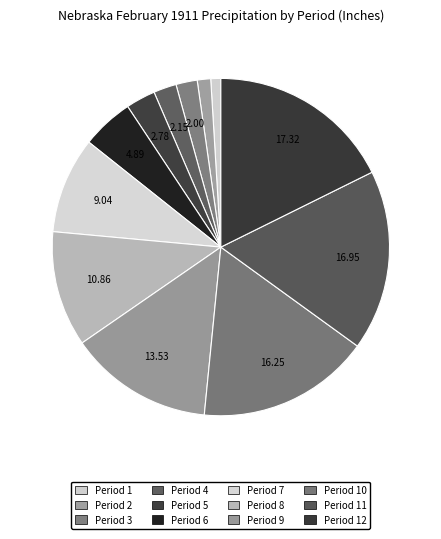

Rank the categories by value from lowest to highest.

1, 2, 3, 4, 5, 6, 7, 8, 9, 10, 11, 12